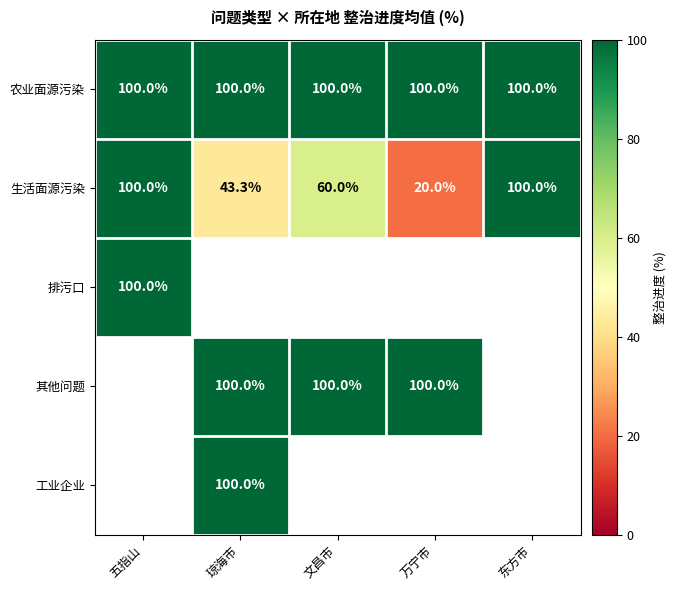

Where does the 生活面源污染 series first go above 60?

五指山